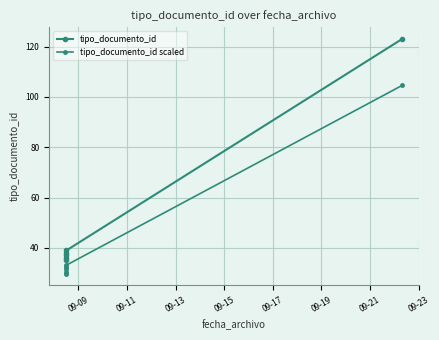

What is the average value of the tipo_documento_id series?

51.3